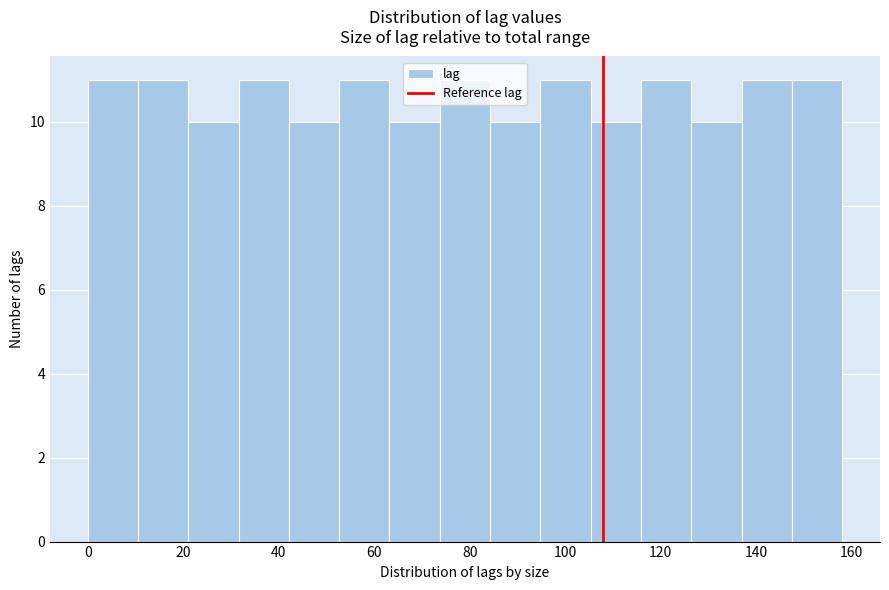

Reading left to right, list every bar in this chart as the range it spans on the x-axis followed by its height. Neither the bar edges nor the heights are printed on the chart, so give them approximately, as read against the axes.

0 to 10: 11
10 to 22: 11
22 to 32: 10
32 to 42: 11
42 to 52: 10
52 to 64: 11
64 to 74: 10
74 to 84: 11
84 to 94: 10
94 to 106: 11
106 to 116: 10
116 to 126: 11
126 to 136: 10
136 to 148: 11
148 to 158: 11